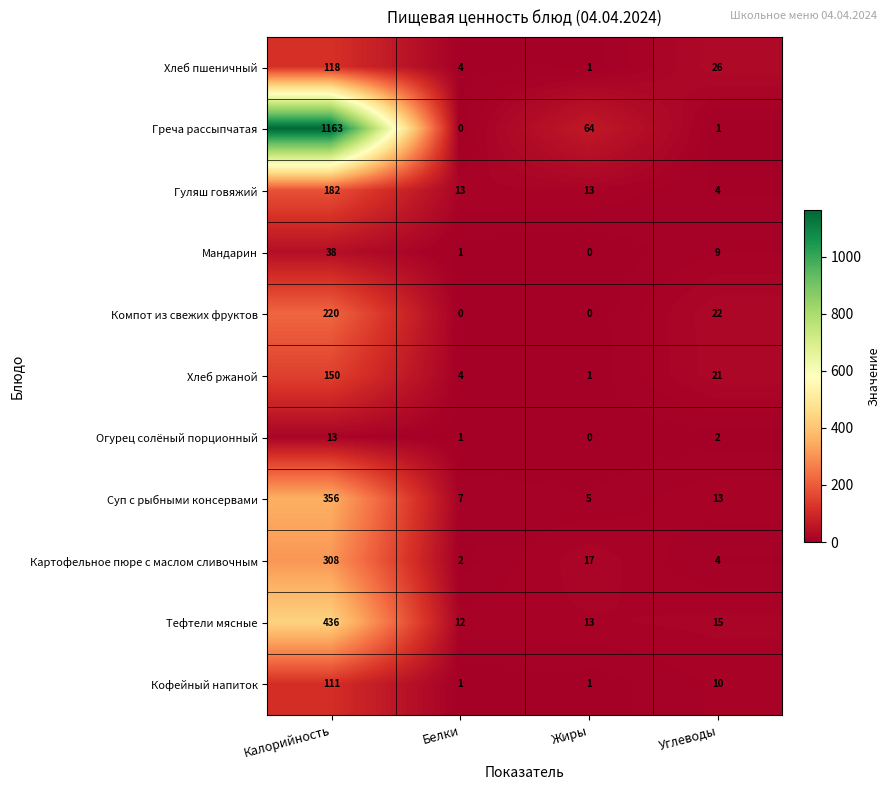

Which series changed the most between Жиры and Углеводы?

Греча рассыпчатая